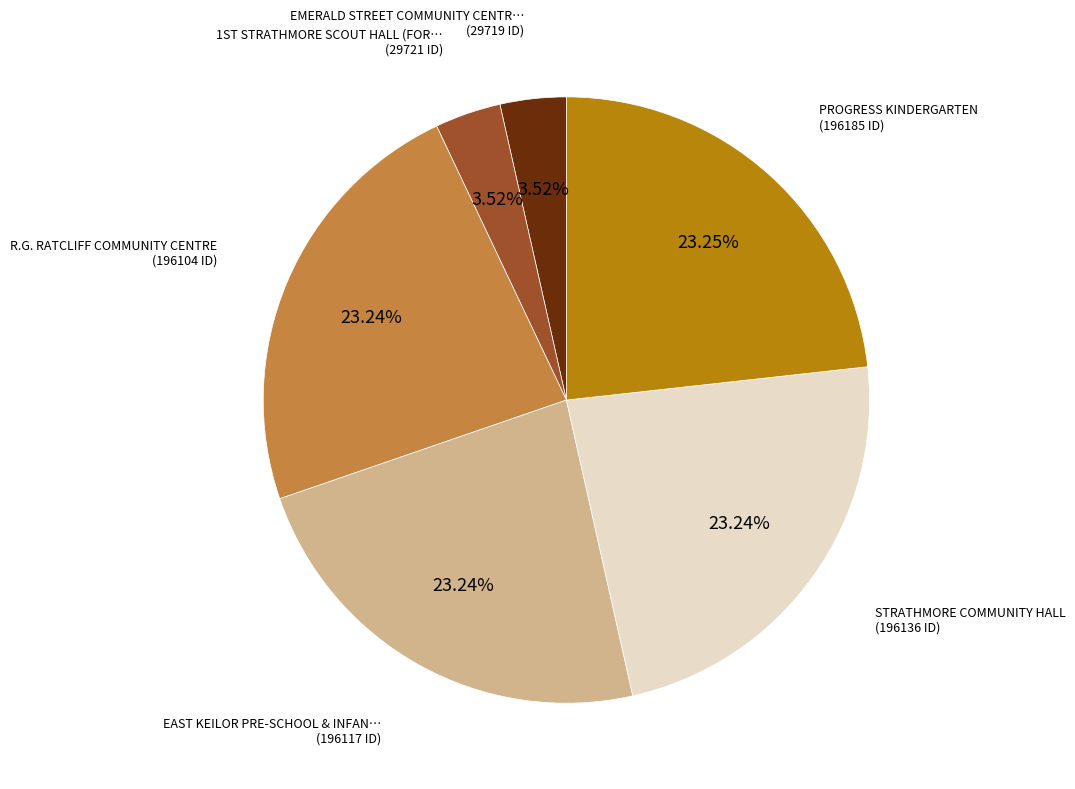

How many slices are in this pie chart?

6